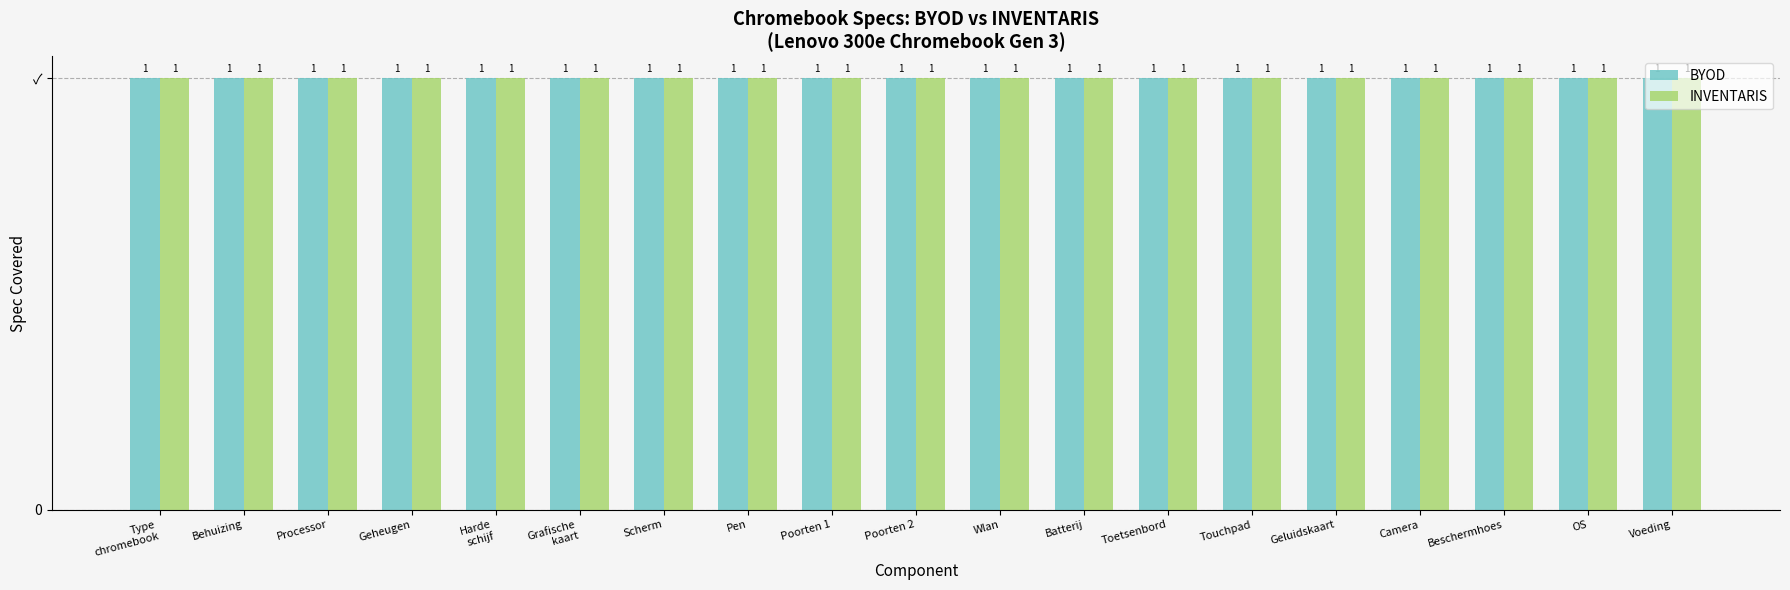

What is the value of the INVENTARIS bar at the 14th from the left?

1